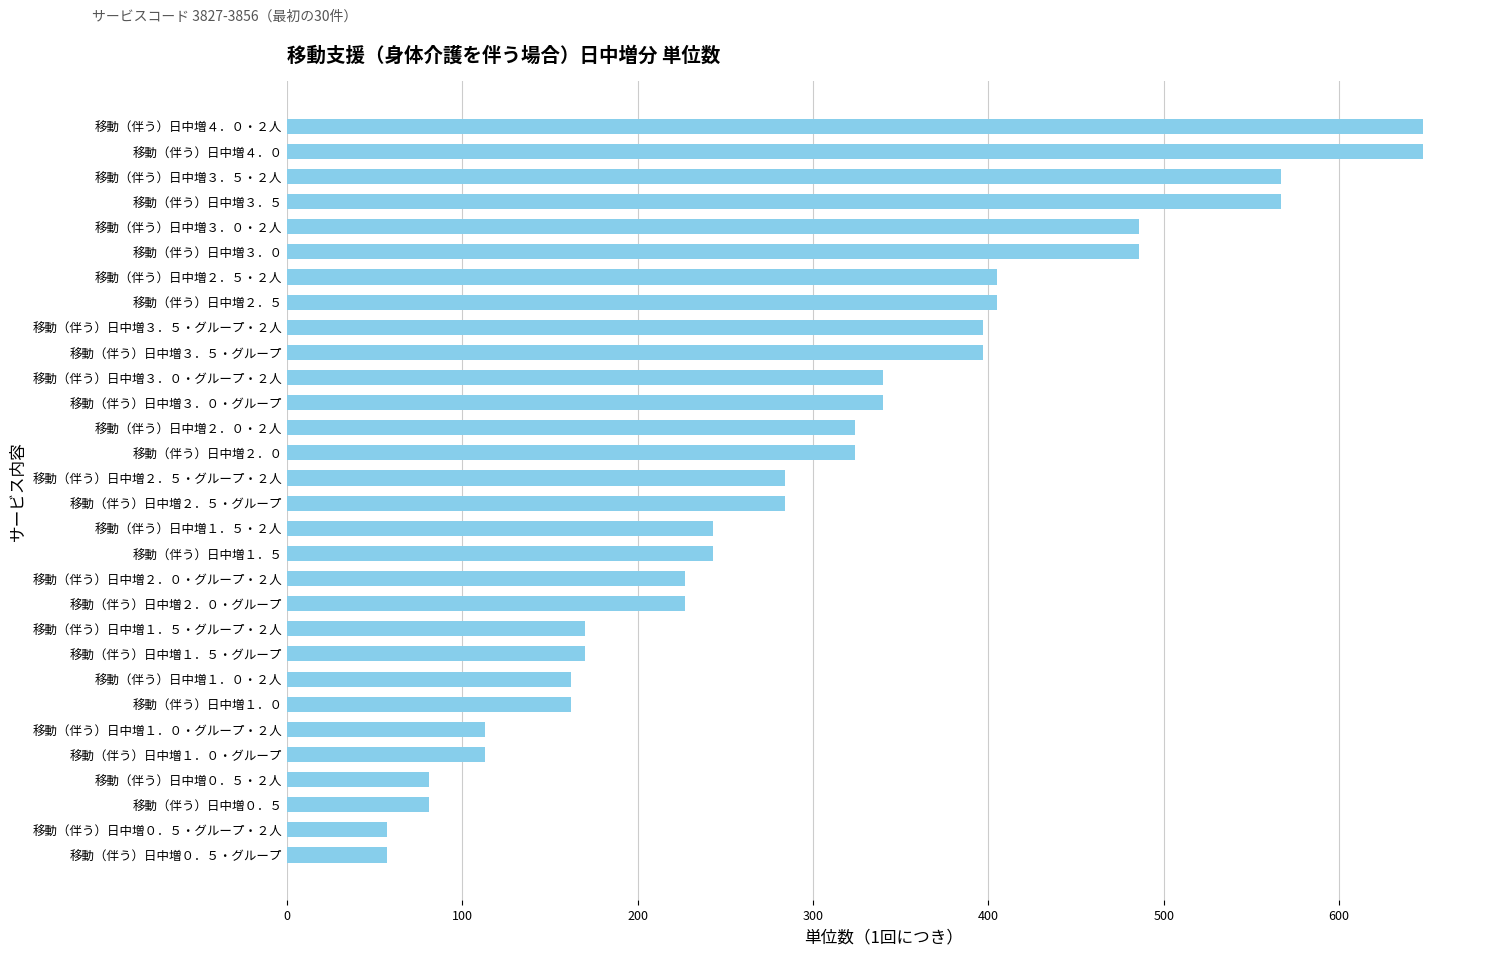

Reading top to bottom, what are all the values shown in this chart?

移動（伴う）日中増４．０・２人=648	移動（伴う）日中増４．０=648	移動（伴う）日中増３．５・２人=567	移動（伴う）日中増３．５=567	移動（伴う）日中増３．０・２人=486	移動（伴う）日中増３．０=486	移動（伴う）日中増２．５・２人=405	移動（伴う）日中増２．５=405	移動（伴う）日中増３．５・グループ・２人=397	移動（伴う）日中増３．５・グループ=397	移動（伴う）日中増３．０・グループ・２人=340	移動（伴う）日中増３．０・グループ=340	移動（伴う）日中増２．０・２人=324	移動（伴う）日中増２．０=324	移動（伴う）日中増２．５・グループ・２人=284	移動（伴う）日中増２．５・グループ=284	移動（伴う）日中増１．５・２人=243	移動（伴う）日中増１．５=243	移動（伴う）日中増２．０・グループ・２人=227	移動（伴う）日中増２．０・グループ=227	移動（伴う）日中増１．５・グループ・２人=170	移動（伴う）日中増１．５・グループ=170	移動（伴う）日中増１．０・２人=162	移動（伴う）日中増１．０=162	移動（伴う）日中増１．０・グループ・２人=113	移動（伴う）日中増１．０・グループ=113	移動（伴う）日中増０．５・２人=81	移動（伴う）日中増０．５=81	移動（伴う）日中増０．５・グループ・２人=57	移動（伴う）日中増０．５・グループ=57